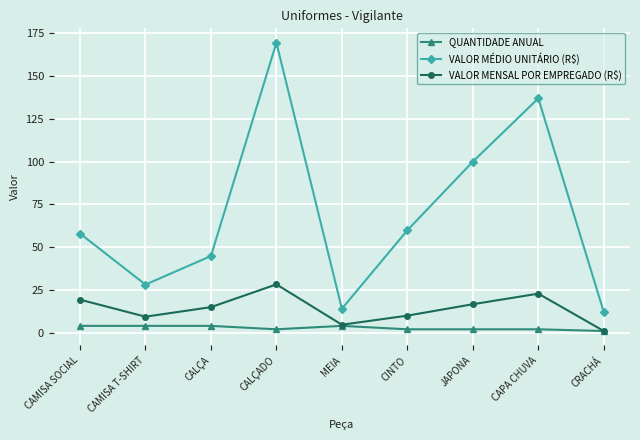

What is the label of the 2nd point from the right?

CAPA CHUVA